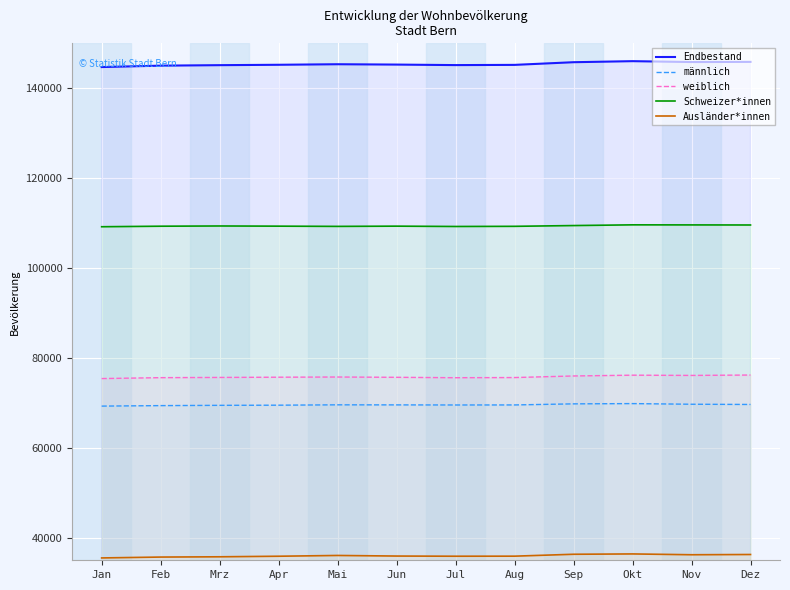

At which category does Endbestand reach its first local valley?

Jul